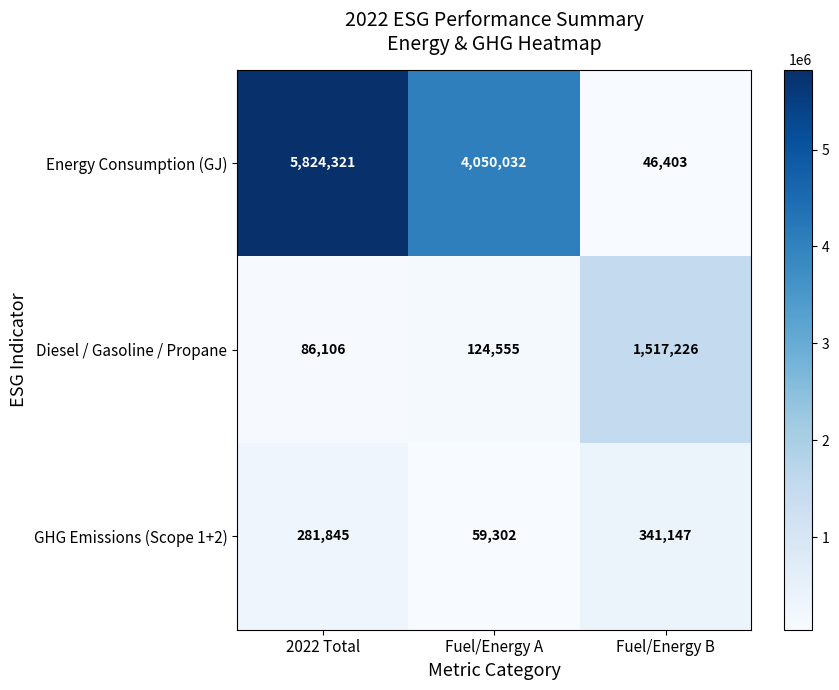

Between 2022 Total and Fuel/Energy A, which series saw the biggest shift?

Energy Consumption (GJ)